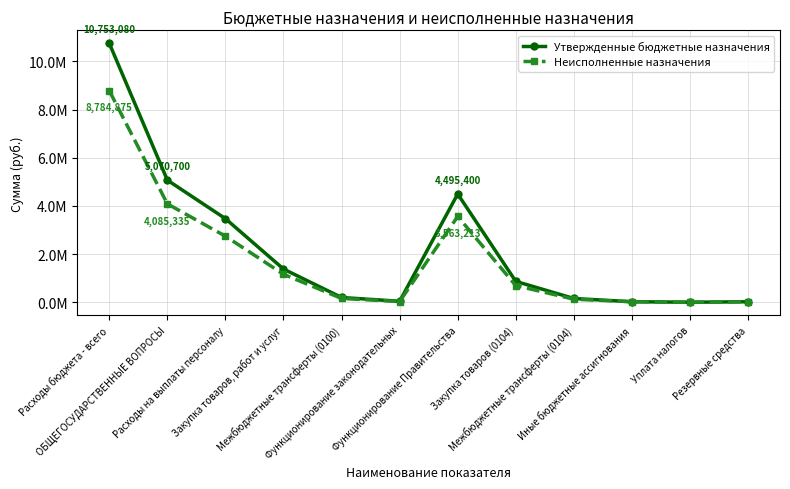

Between ОБЩЕГОСУДАРСТВЕННЫЕ ВОПРОСЫ and Функционирование законодательных, which series saw the biggest shift?

Утвержденные бюджетные назначения